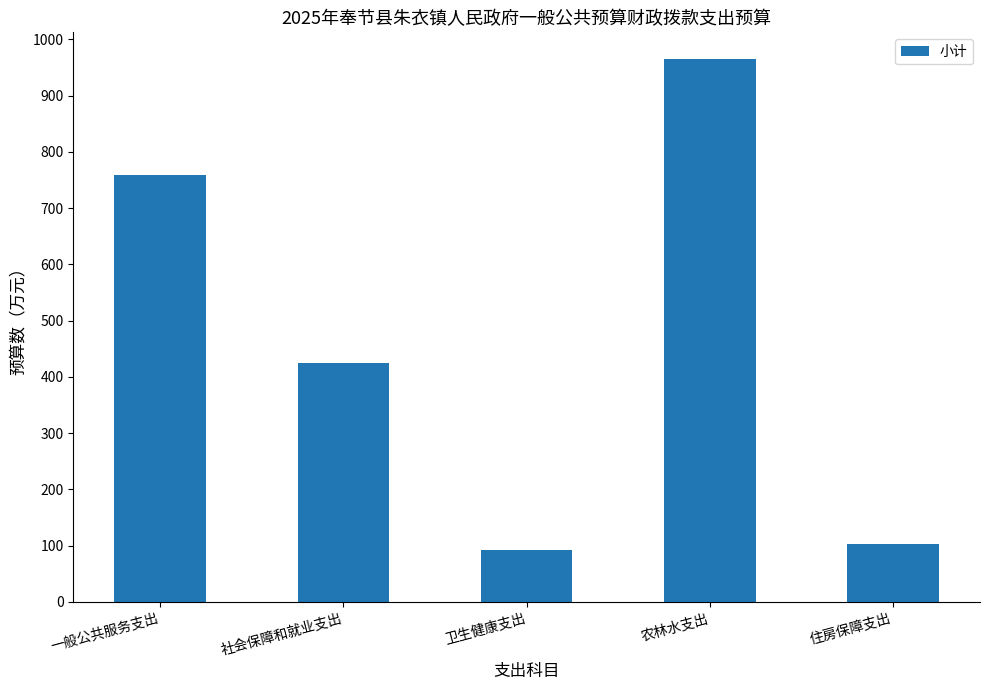

What is the greatest value displayed?

964.5